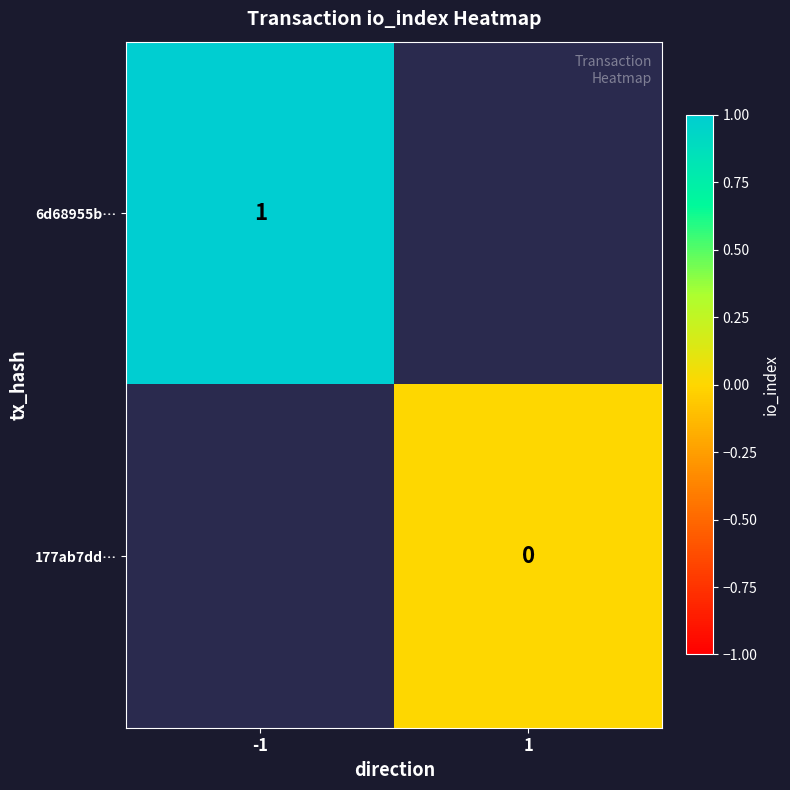

List the labels in order of 177ab7dd… value, smallest first.

-1, 1